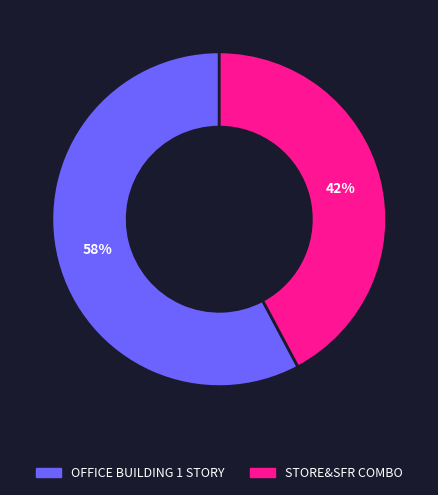

Does any single category account for the majority?

Yes